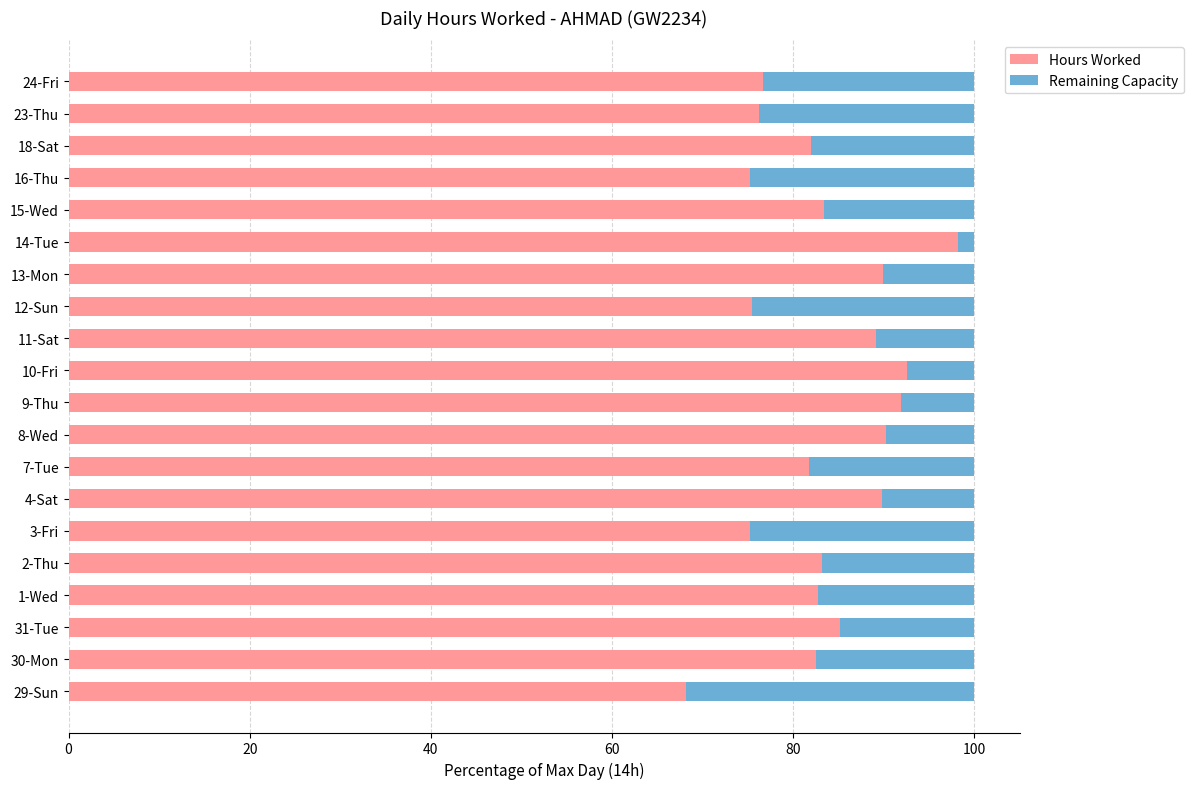

What are all the series names shown in the legend?

Hours Worked, Remaining Capacity